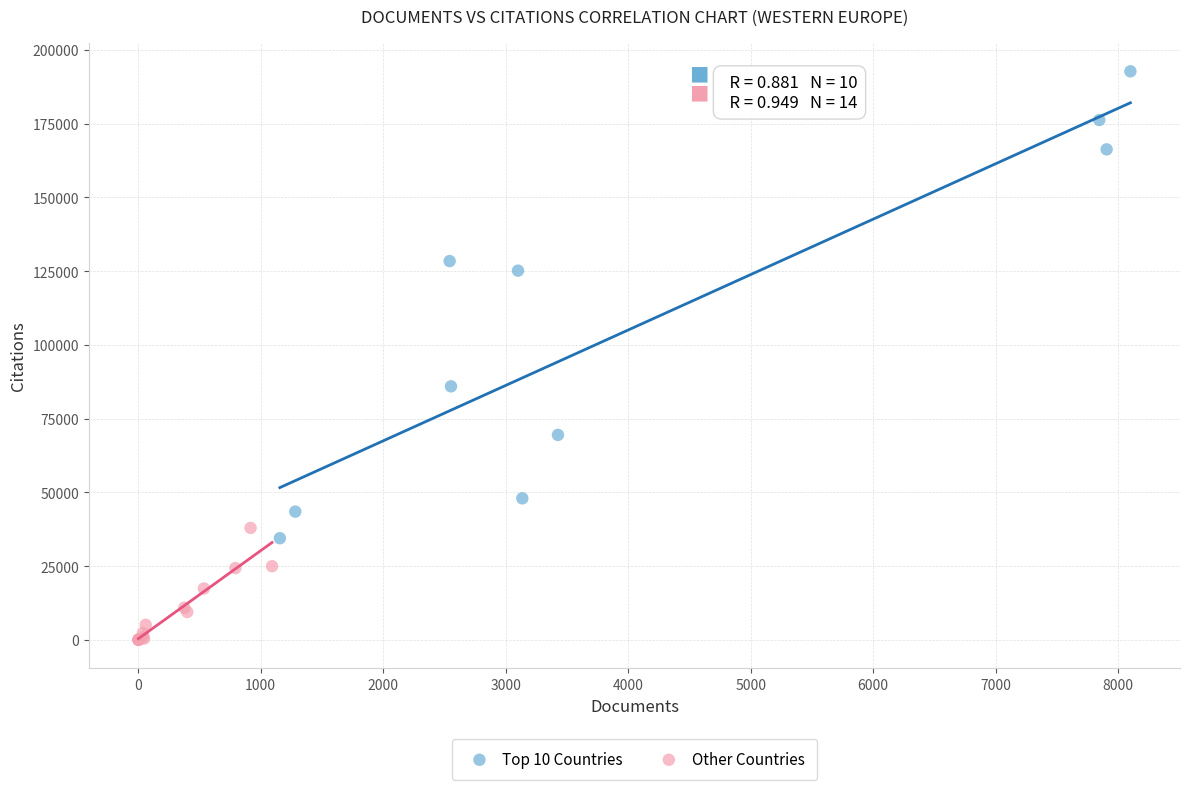

Which series contains the highest Y value?

Top 10 Countries